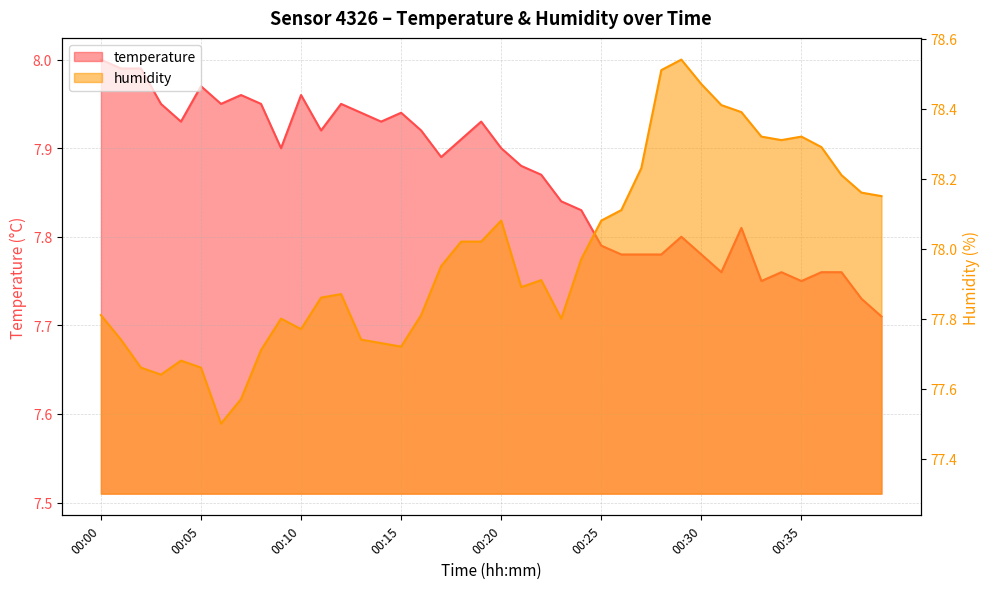

In humidity, how many points are higher than both neighbors (excluding endpoints)?

7